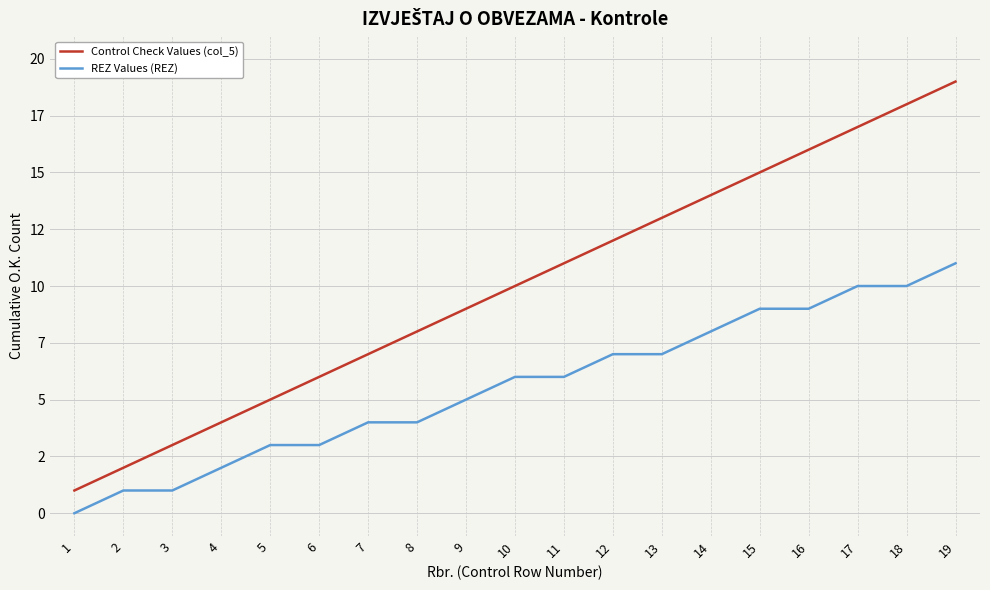

What is the value of the REZ Values (REZ) point at the 9th from the left?

5